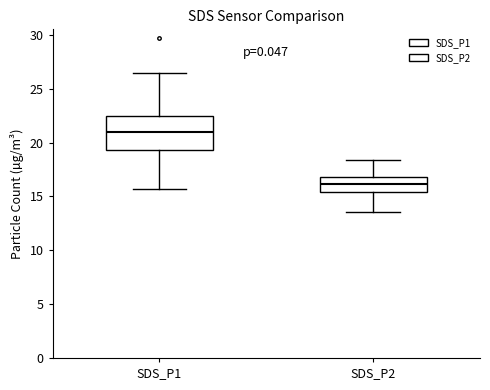

Reading left to right, transcribe this box plot: for each box, give where its median line is, the range the box spans, and where its two whiskers end, as read against the y-axis. The values are not printed on the chart, so give them approximately, as read against the axis.

SDS_P1: median 21.0, box 19.5 to 22.5, whiskers 15.5 to 26.5
SDS_P2: median 16.0, box 15.5 to 17.0, whiskers 13.5 to 18.5